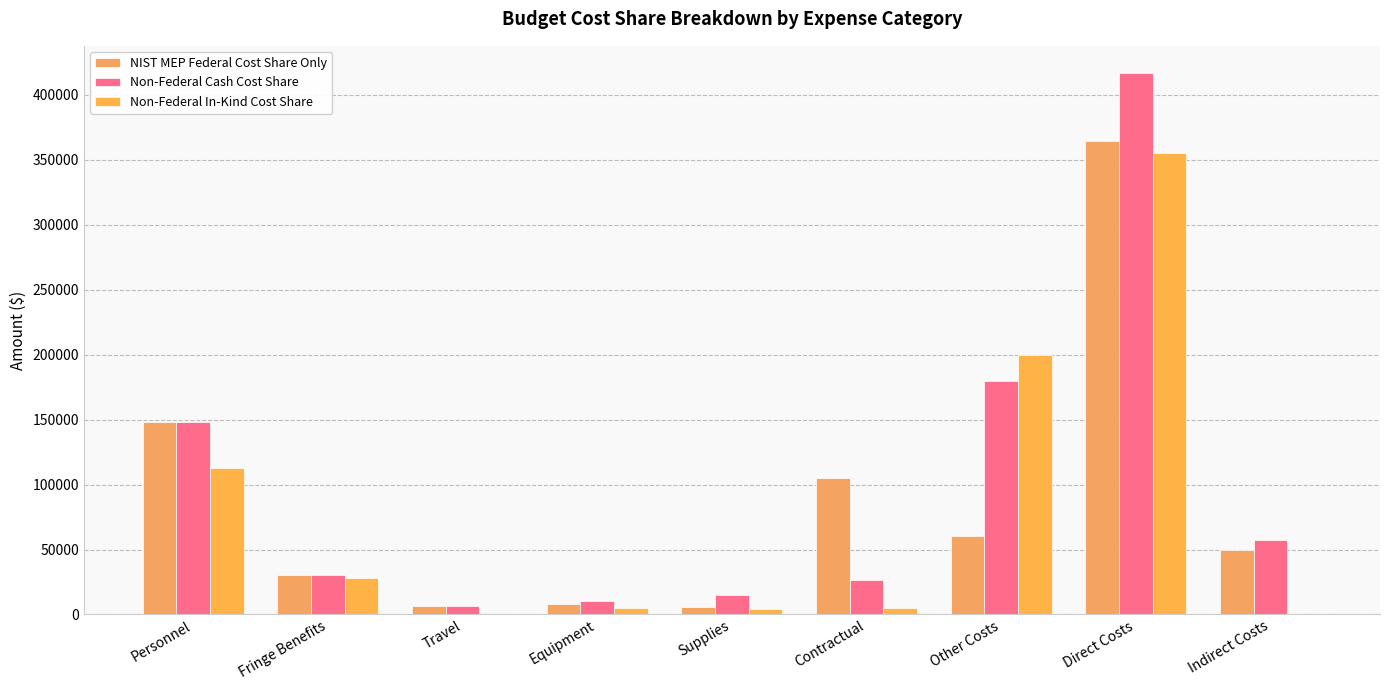

What is the value of the Non-Federal In-Kind Cost Share bar at the 4th from the left?

5000